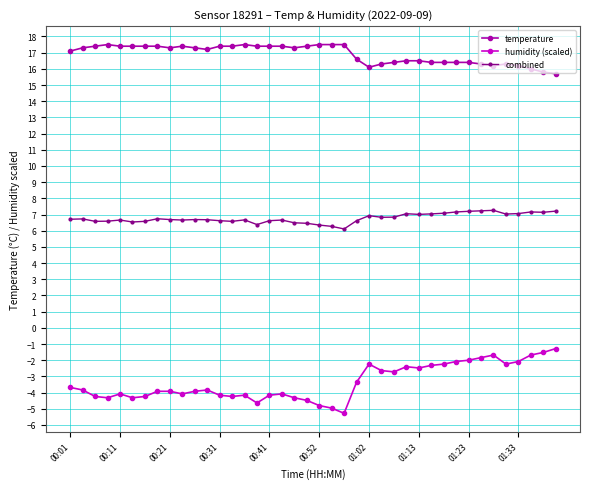

What is the value of the humidity (scaled) point at the 34th from the left?

-1.8